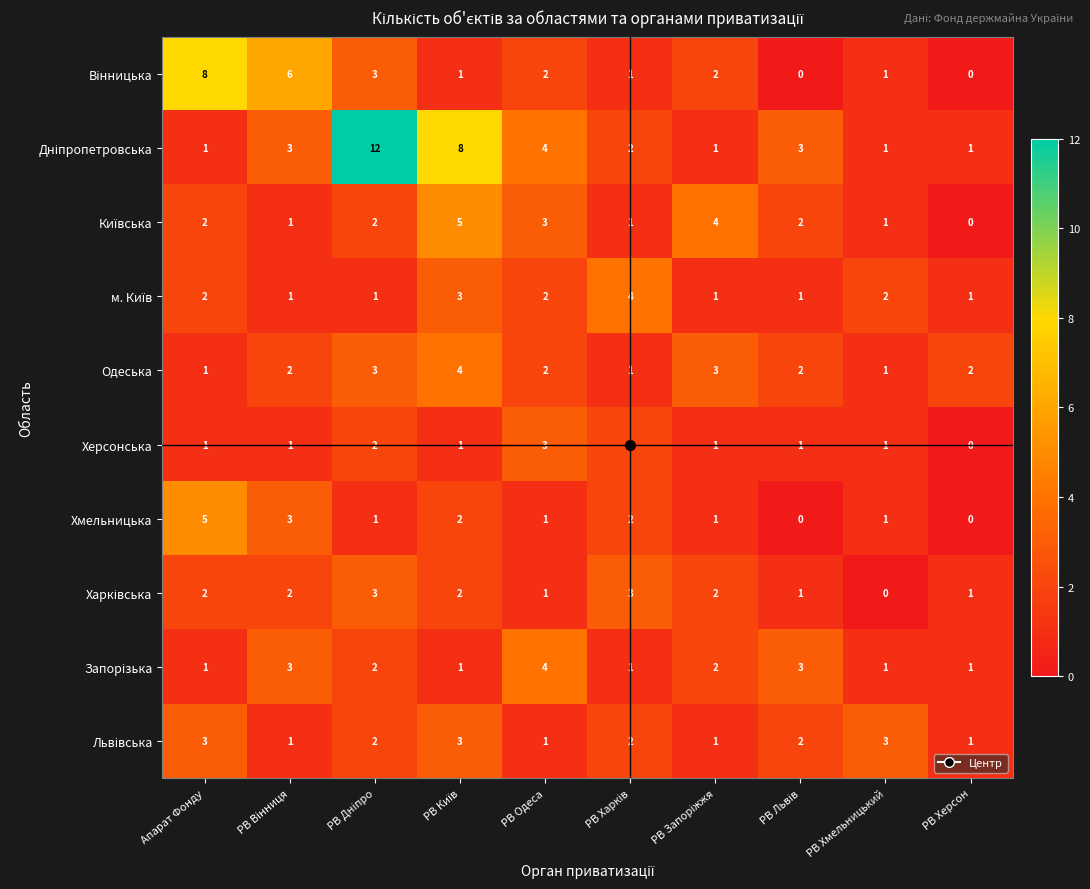

What is the difference between the maximum and minimum values in the Хмельницька series?

5